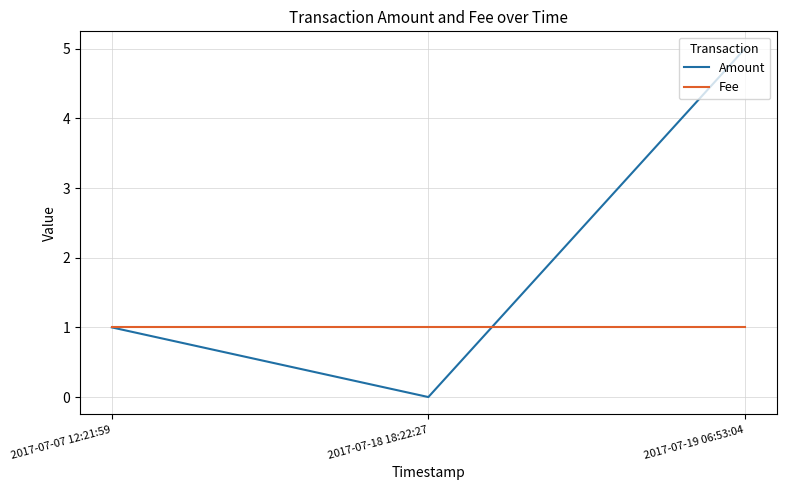

What position from the left is 2017-07-18 18:22:27?

2